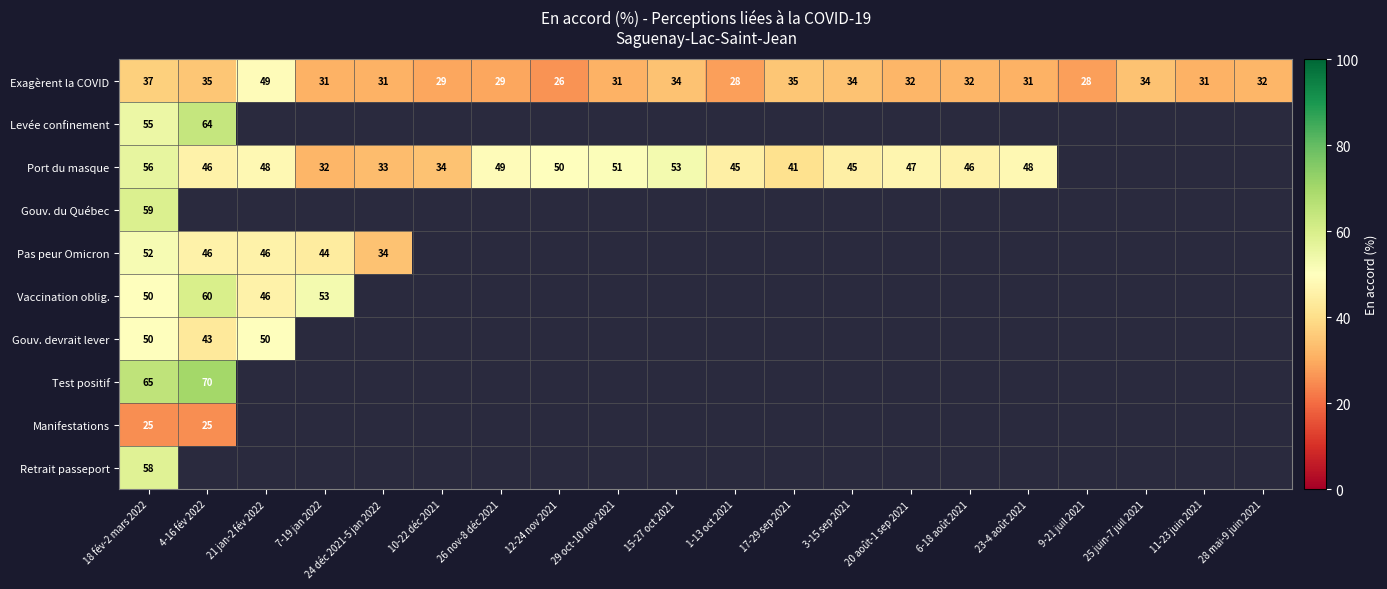

The value of Manifestations at 4-16 fév 2022 is 25. True or false?

True